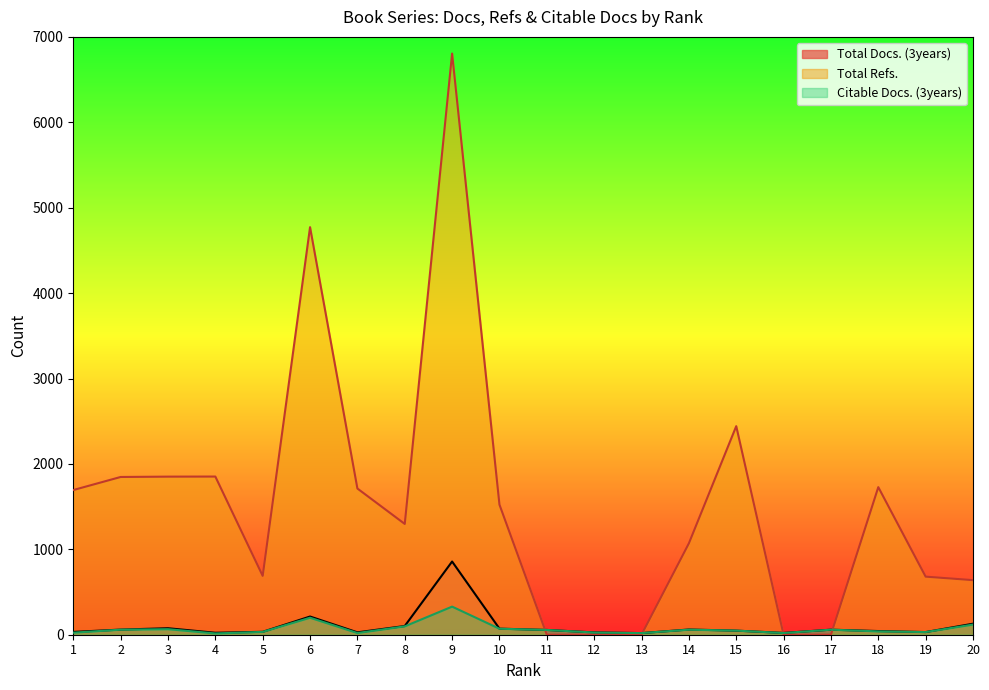

Is the value of Citable Docs. (3years) at 14 greater than the value of Total Refs. at 8?

No